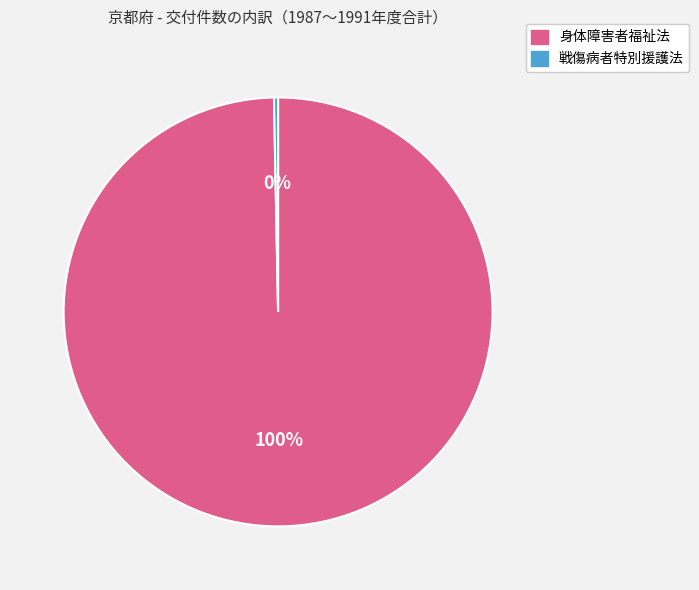

Rank the categories by value from lowest to highest.

戦傷病者特別援護法, 身体障害者福祉法